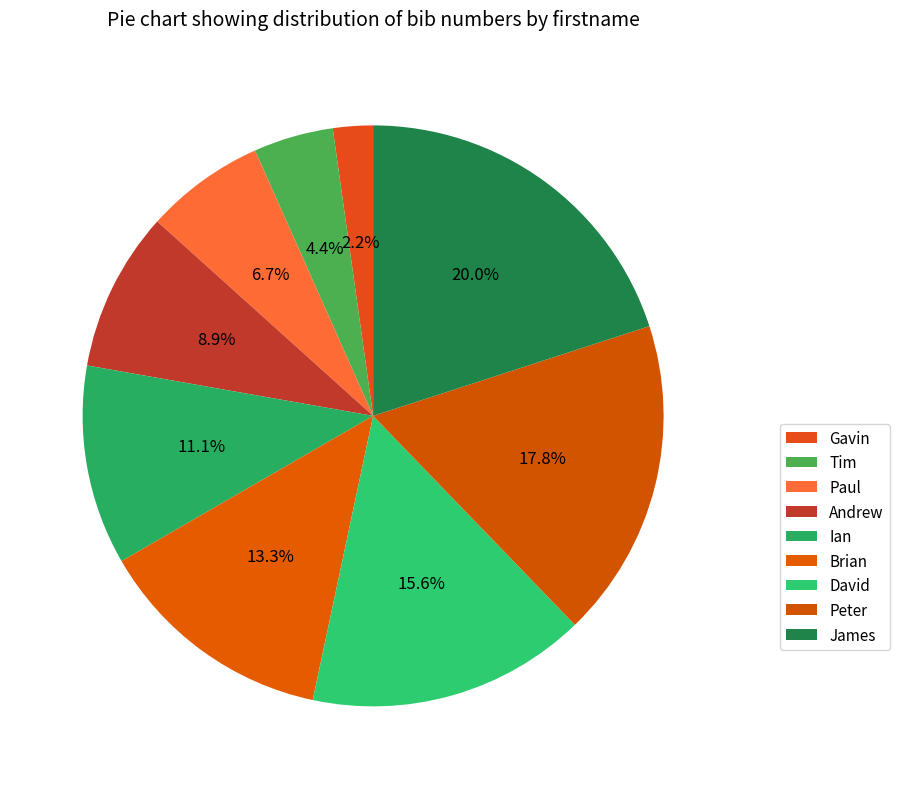

Is Paul the majority of the pie?

No